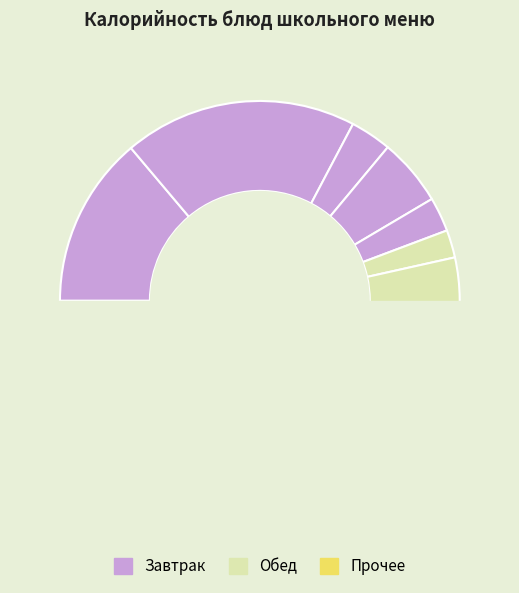

Which category has the smallest portion of the pie?

Салат из моркови